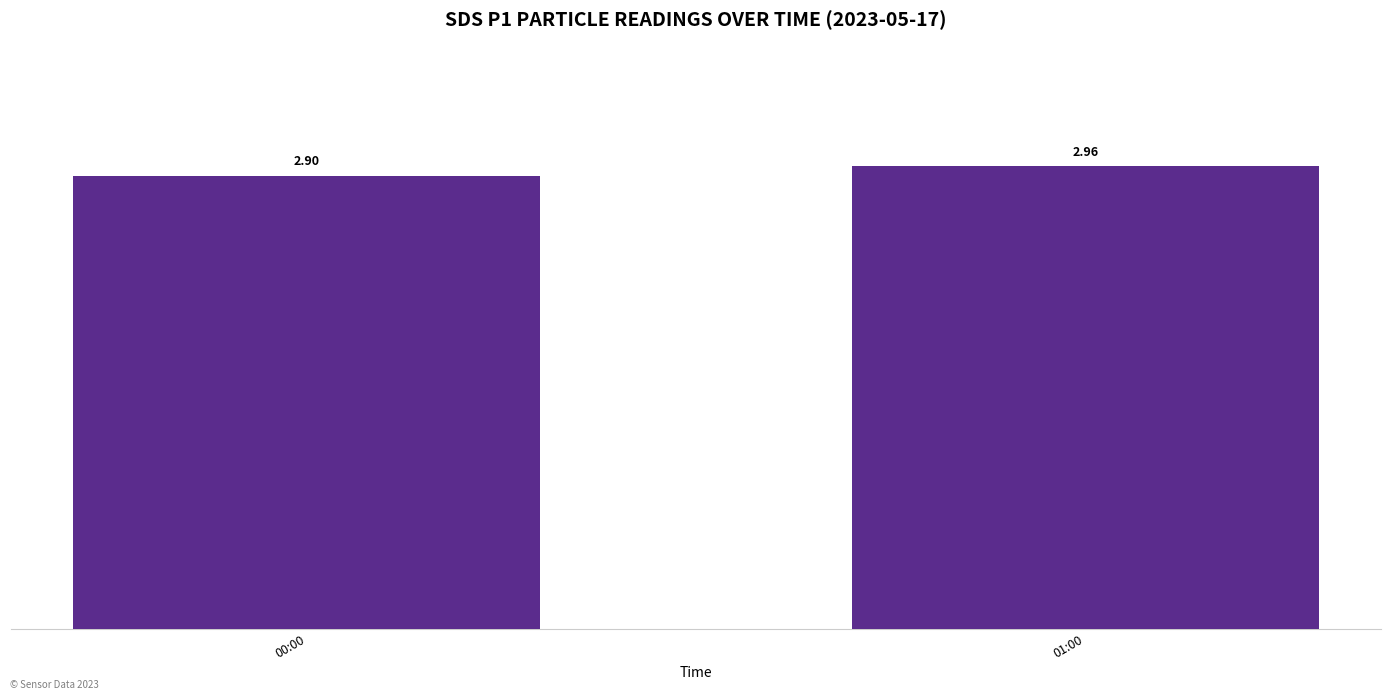

What is the sum of the values at 01:00 and 00:00?

5.9